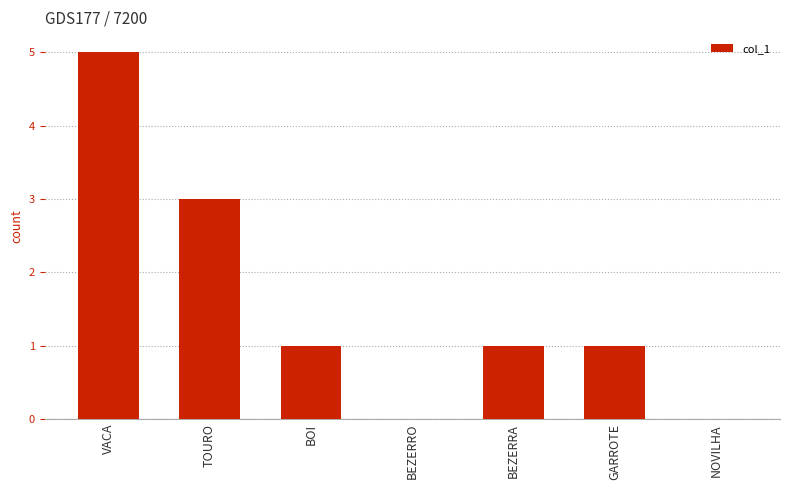

Count the values in the range 0 to 3.

6